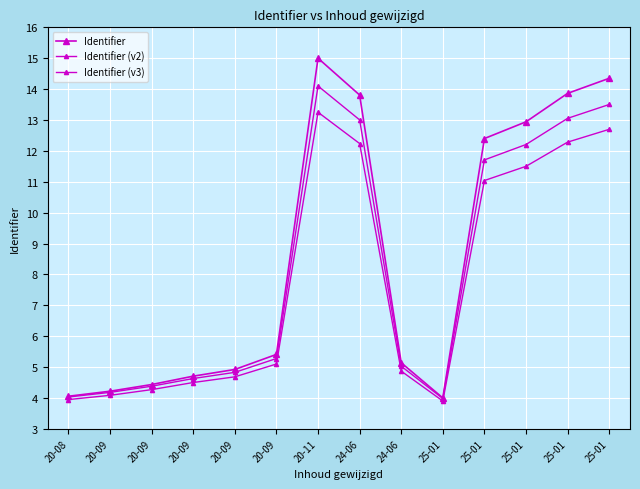

What is the difference between the second highest and minimum values in the Identifier (v3) series?

8.8